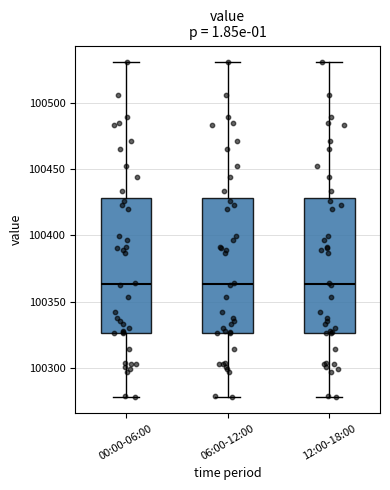

Where is the lower edge of the box for 06:00-12:00 on the y-axis? The values are not printed on the chart, so give them approximately, as read against the axis.

100325